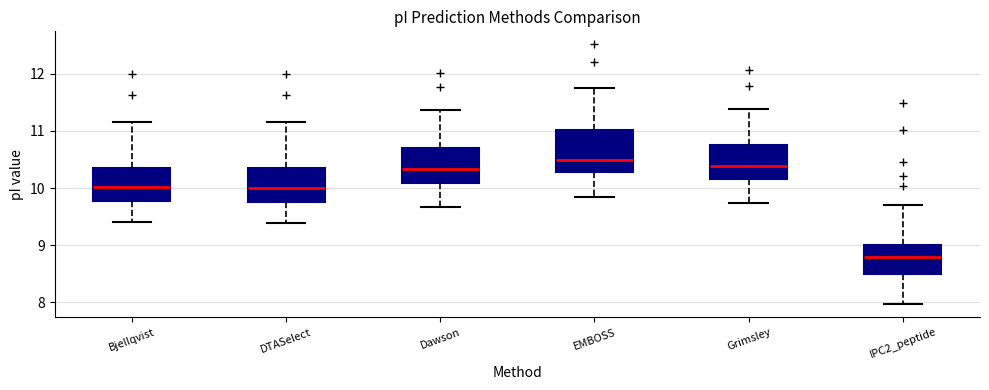

Reading left to right, read every box against the y-axis: the position of its median line, the range the box covers, and the ends of its whiskers. The values are not printed on the chart, so give them approximately, as read against the axis.

Bjellqvist: median 10.0, box 9.8 to 10.4, whiskers 9.4 to 11.2
DTASelect: median 10.0, box 9.8 to 10.4, whiskers 9.4 to 11.2
Dawson: median 10.3, box 10.1 to 10.7, whiskers 9.7 to 11.4
EMBOSS: median 10.5, box 10.3 to 11.0, whiskers 9.8 to 11.8
Grimsley: median 10.4, box 10.2 to 10.7, whiskers 9.7 to 11.4
IPC2_peptide: median 8.8, box 8.5 to 9.0, whiskers 8.0 to 9.7